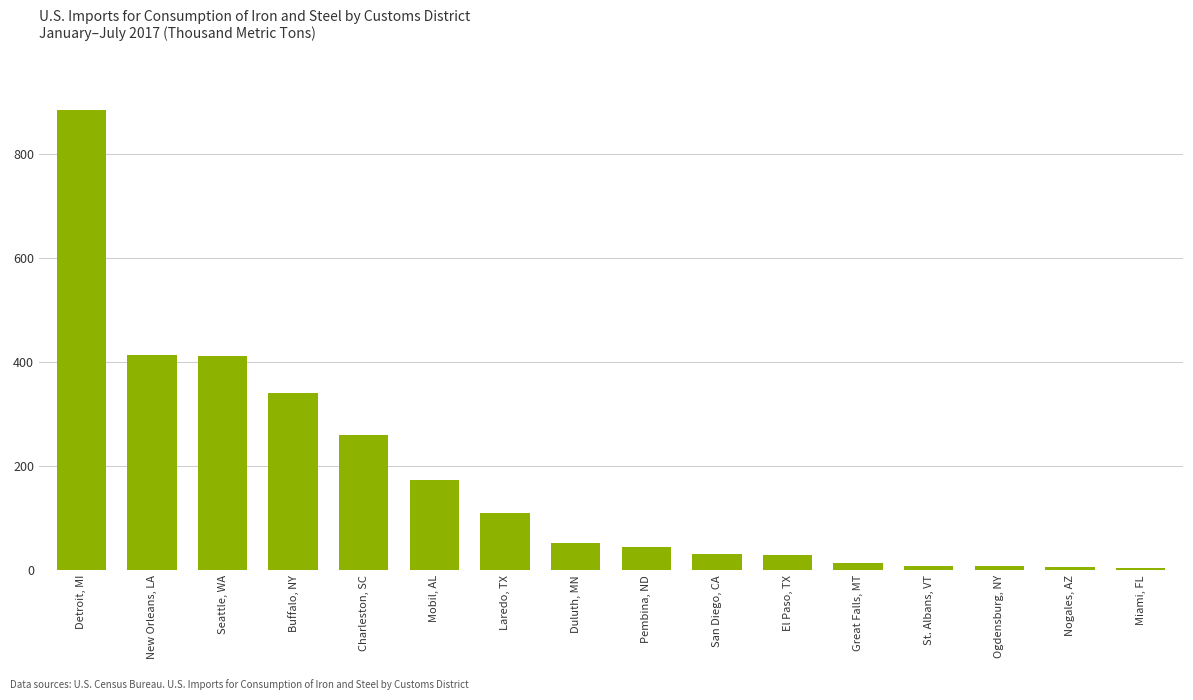

Are the bars horizontal?

No